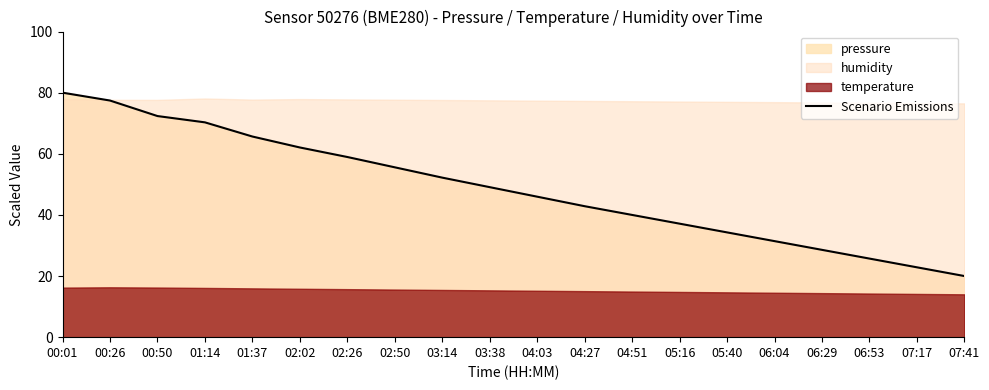

Where does the data first go above 49?

00:01